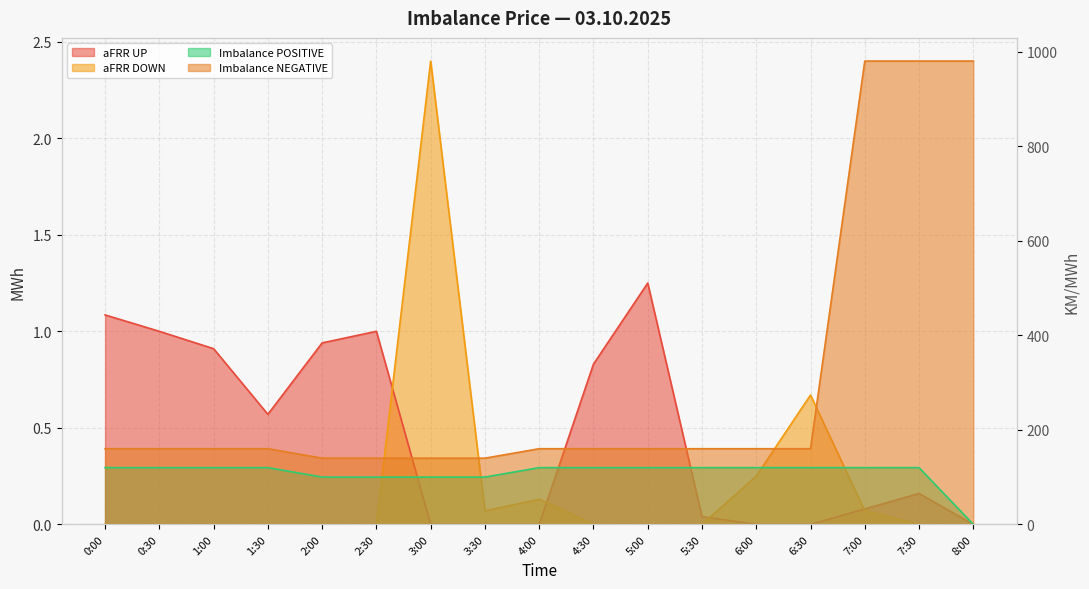

True or false: Imbalance_POSITIVE and Imbalance_NEGATIVE intersect in this chart.

False